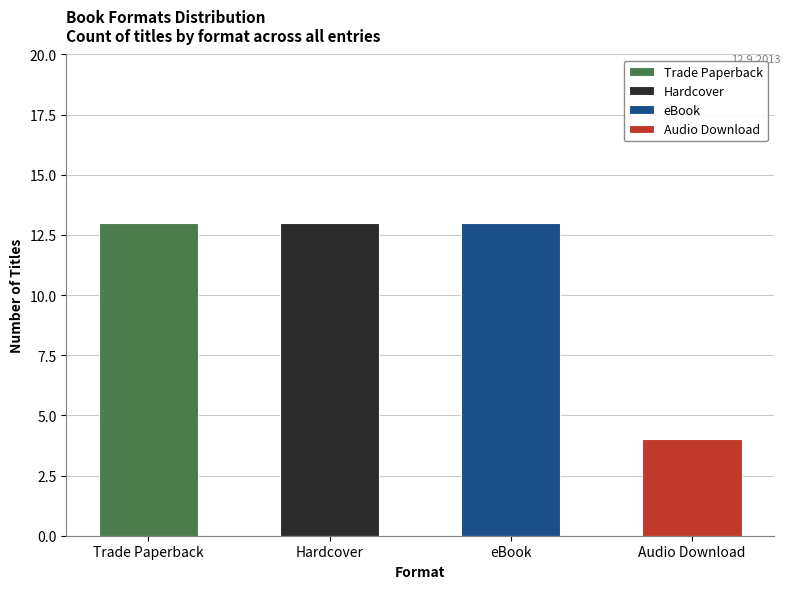

The value at Audio Download is 7. True or false?

False